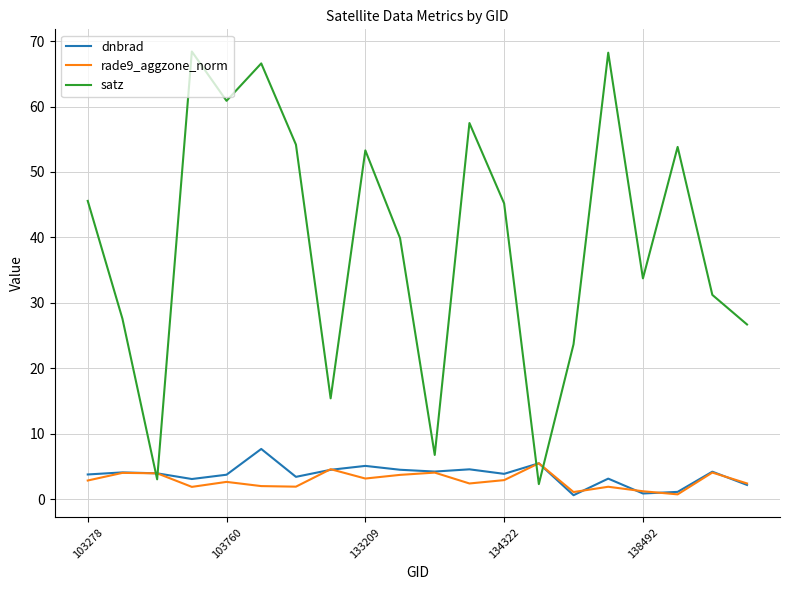

What are all the series names shown in the legend?

dnbrad, rade9_aggzone_norm, satz